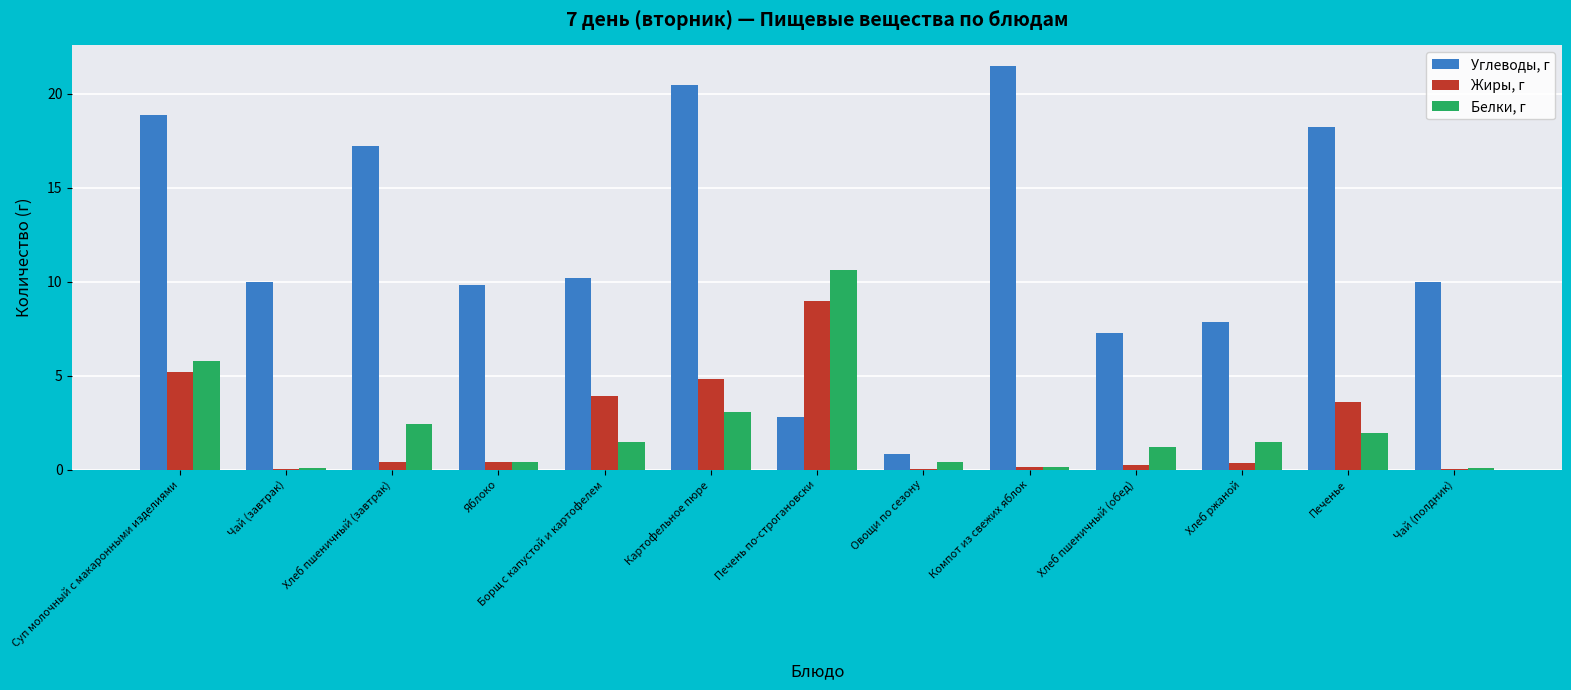

Which series changed the most between Компот из свежих яблок and Хлеб ржаной?

Углеводы, г